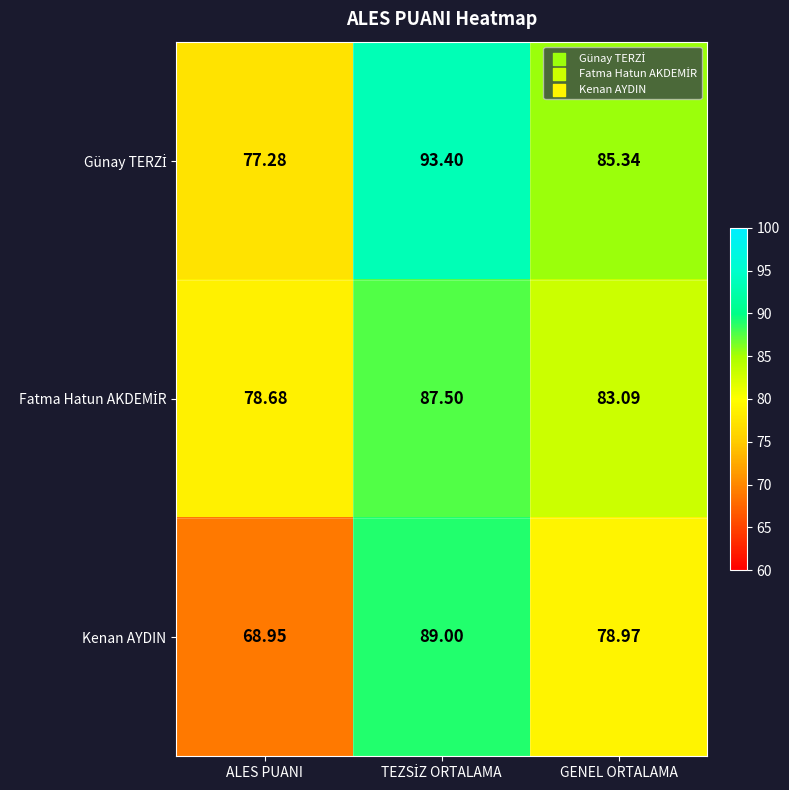

Which label corresponds to the smallest value in the chart?

ALES PUANI